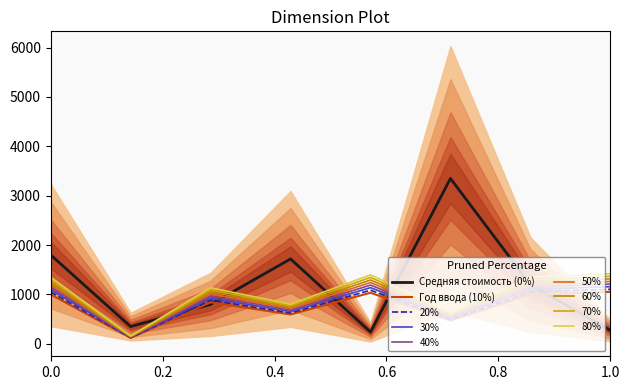

What are all the series names shown in the legend?

Средняя стоимость, Год ввода